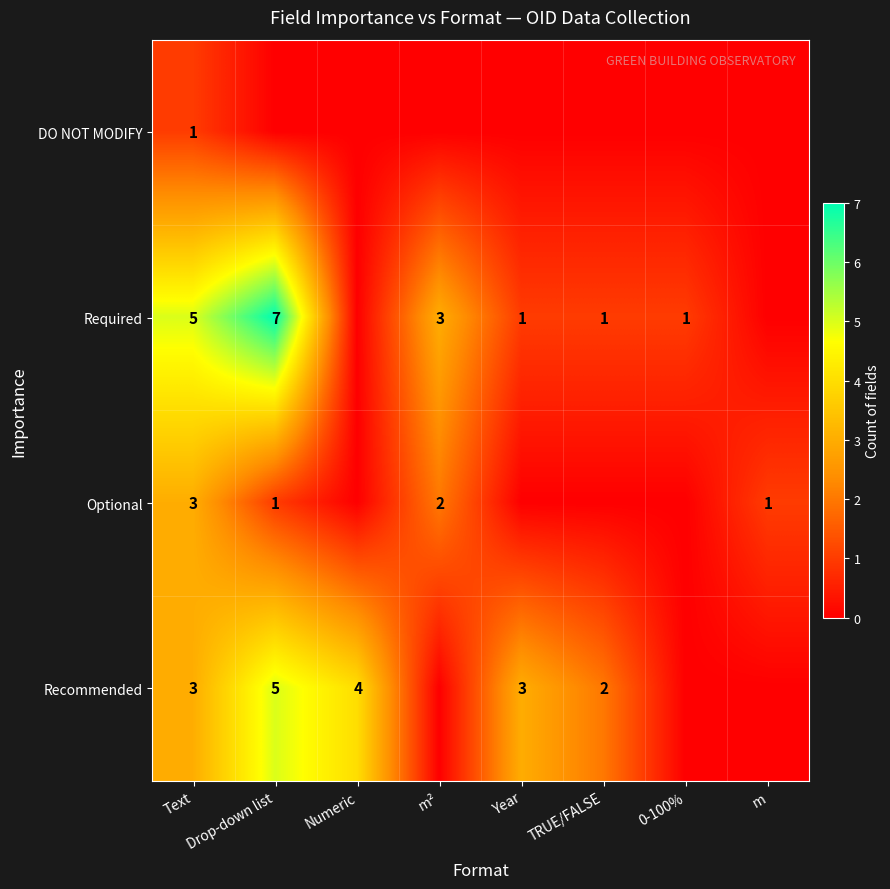

The Optional series shows 3 at Text. True or false?

True